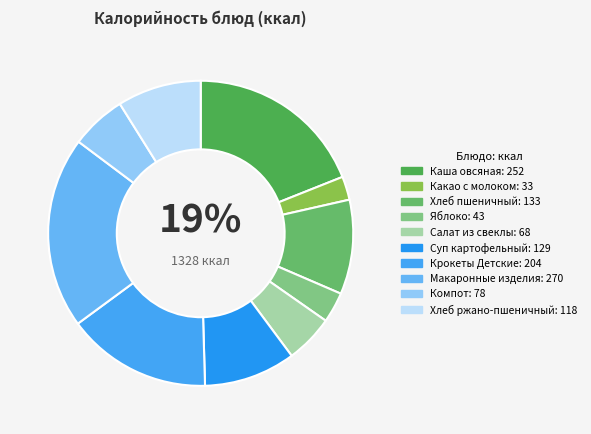

Rank the categories by value from highest to lowest.

Макаронные изделия, Каша овсяная, Крокеты Детские, Хлеб пшеничный, Суп картофельный, Хлеб ржано-пшеничный, Компот, Салат из свеклы, Яблоко, Какао с молоком